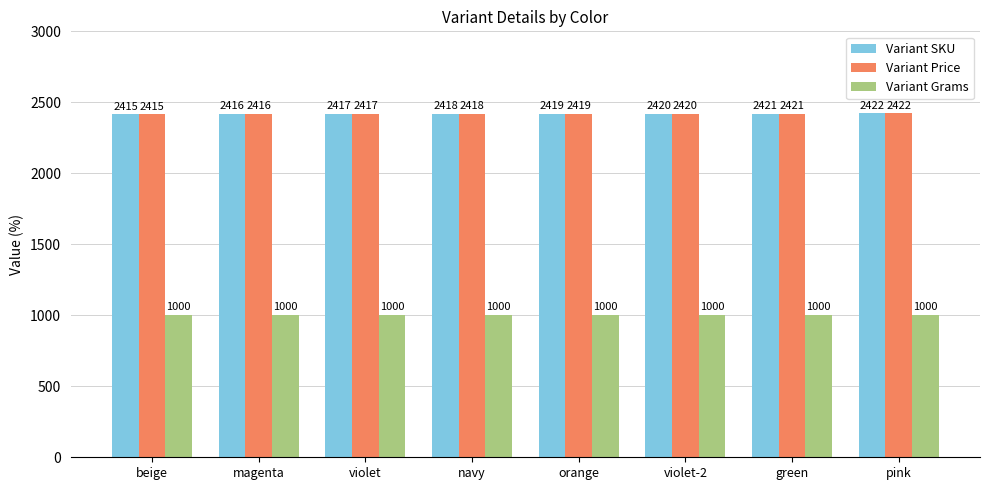

What is the label of the 4th bar from the right?

orange